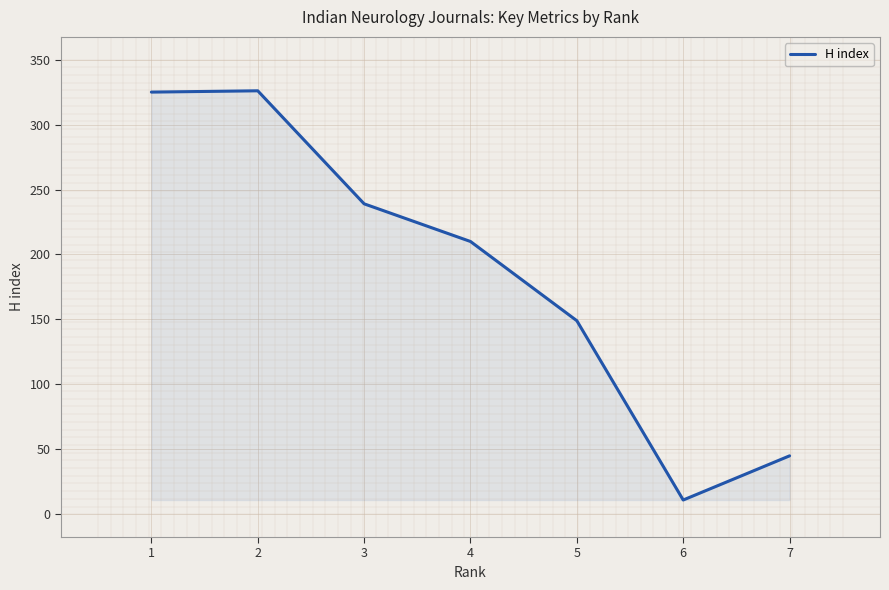

Where is the first local maximum?

2